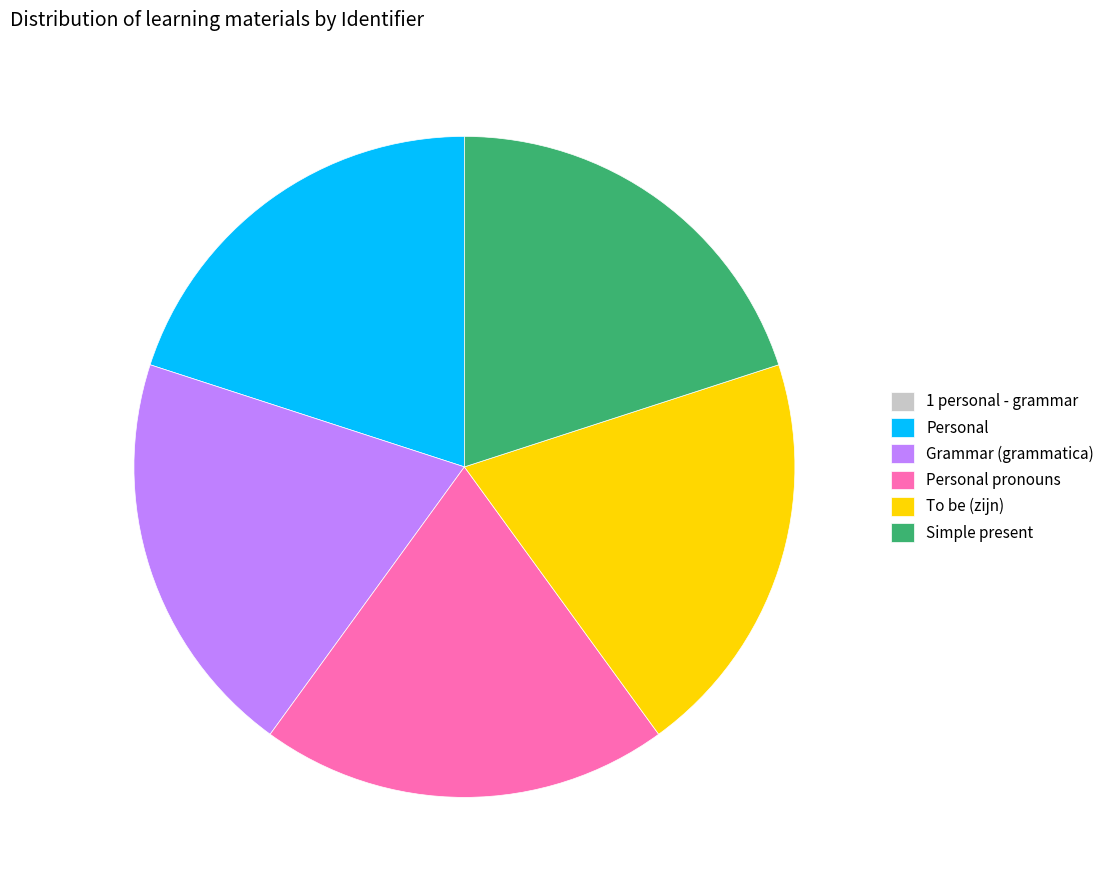

The Grammar (grammatica) slice represents 31% of the pie. True or false?

False